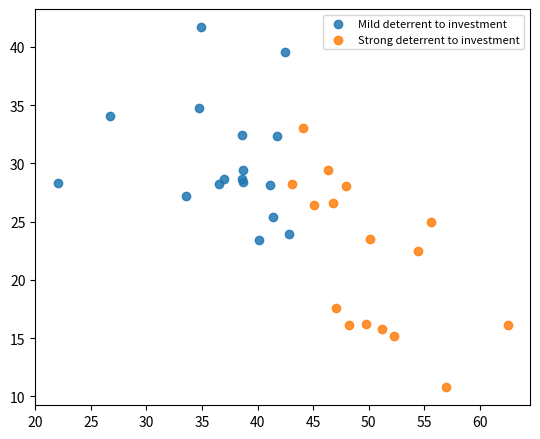

Which series has the widest spread of Y values?

Strong deterrent to investment